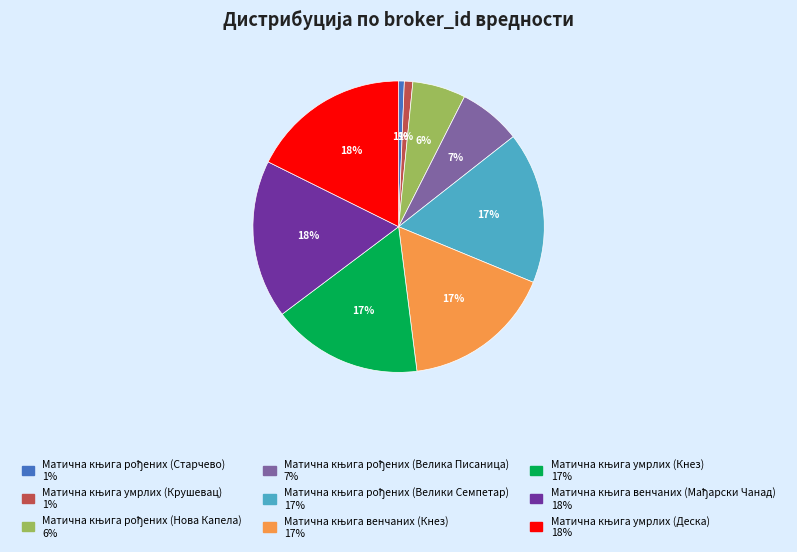

To the nearest percent, what is the difference between the largest and smallest slice percentages?

17%